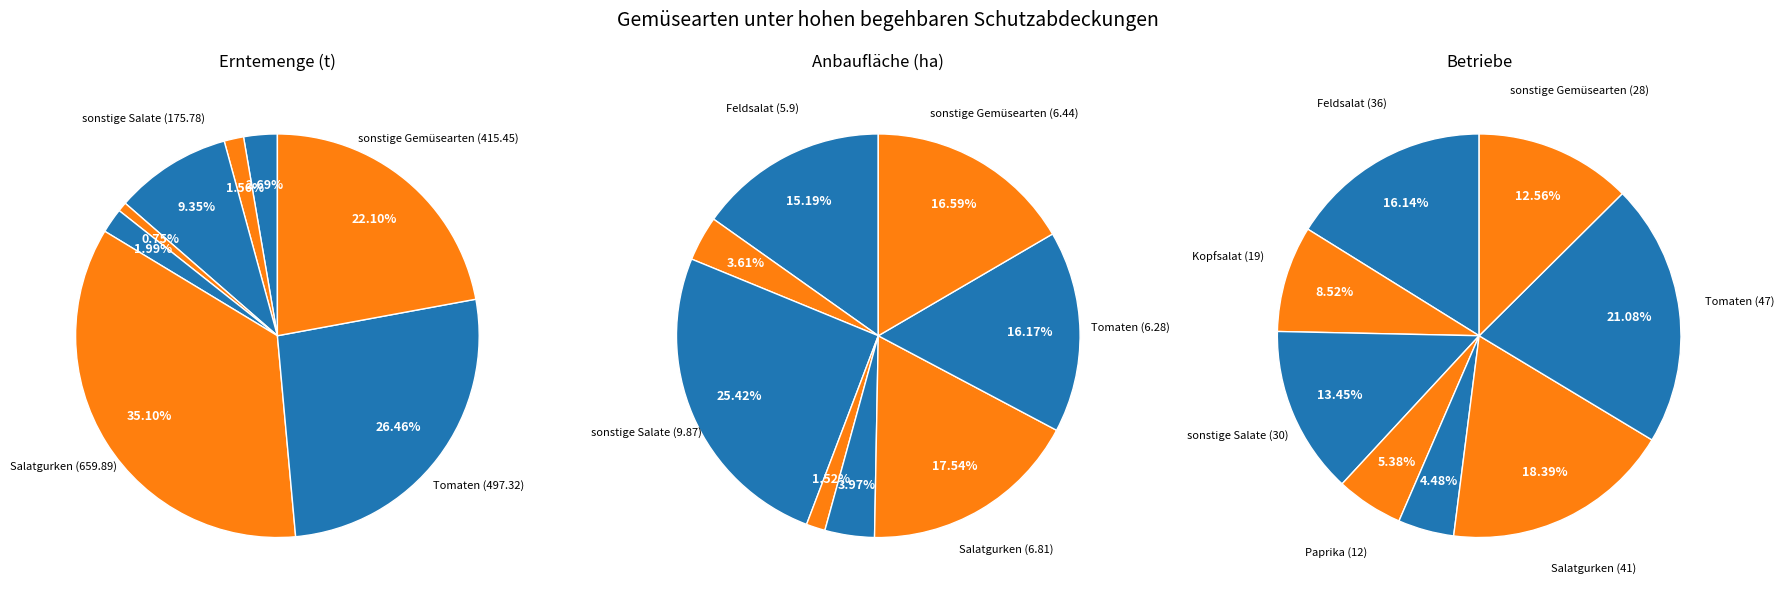

How many slices are in this pie chart?

8